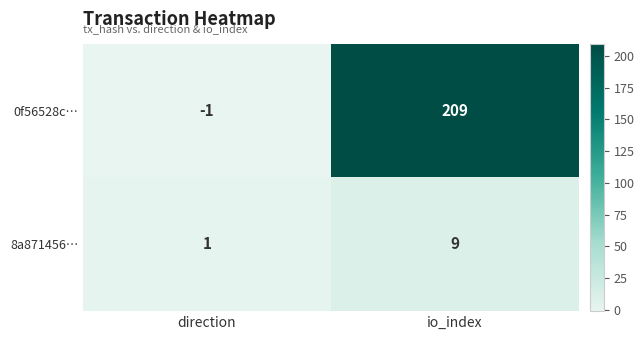

Which series has the widest spread of values?

0f56528c…